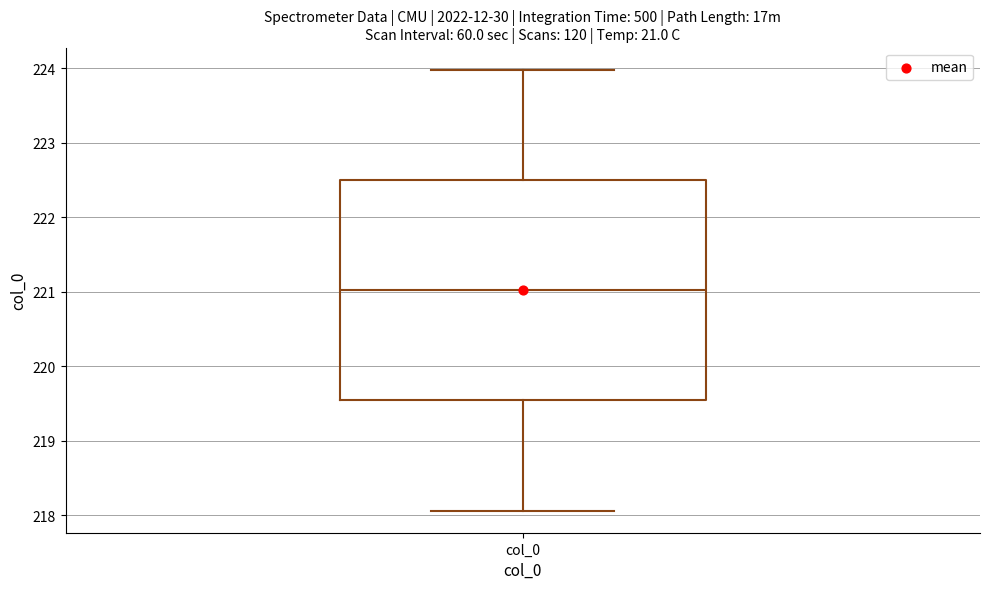

Transcribe this box plot: give where the median line is, the range the box spans, and where the two whiskers end, as read against the y-axis. The values are not printed on the chart, so give them approximately, as read against the axis.

median 221.0, box 219.5 to 222.5, whiskers 218.1 to 224.0